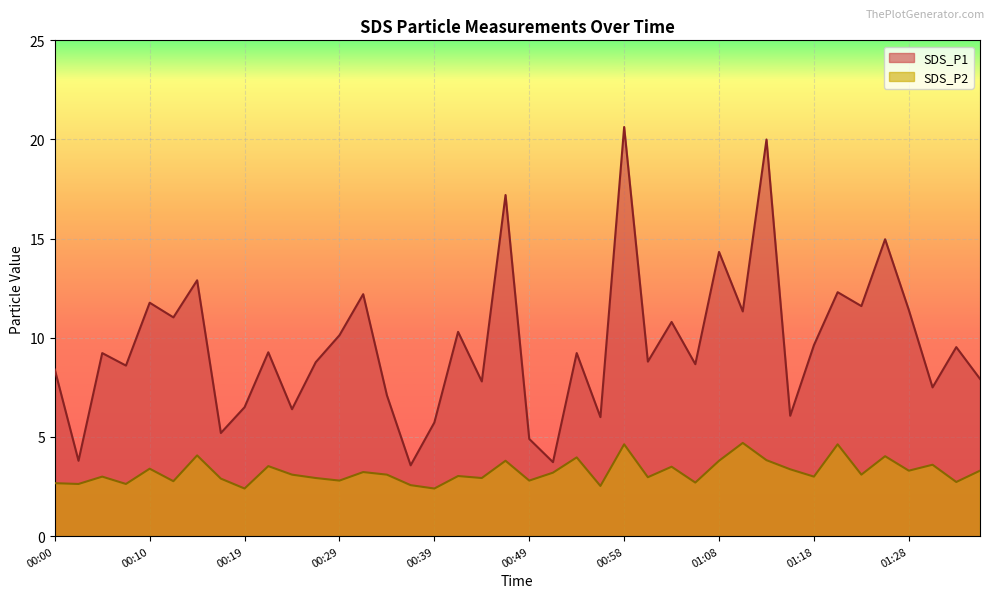

What is the difference between the highest and lowest values at 00:34?

4.0